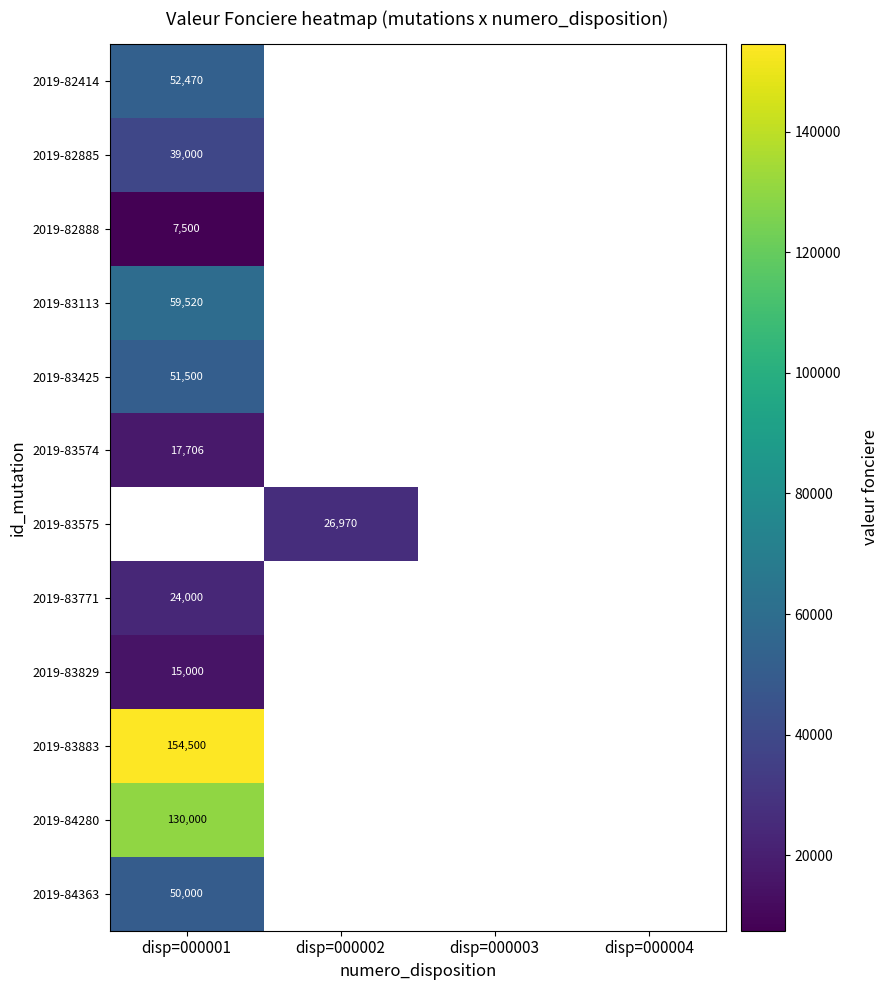

What is the maximum value shown in the chart?

154500.0